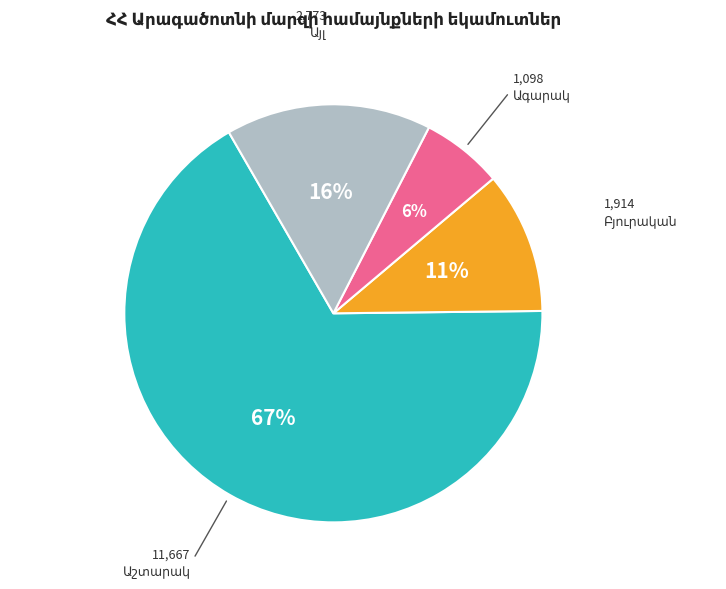

To the nearest percent, what is the difference between the largest and smallest slice percentages?

61%